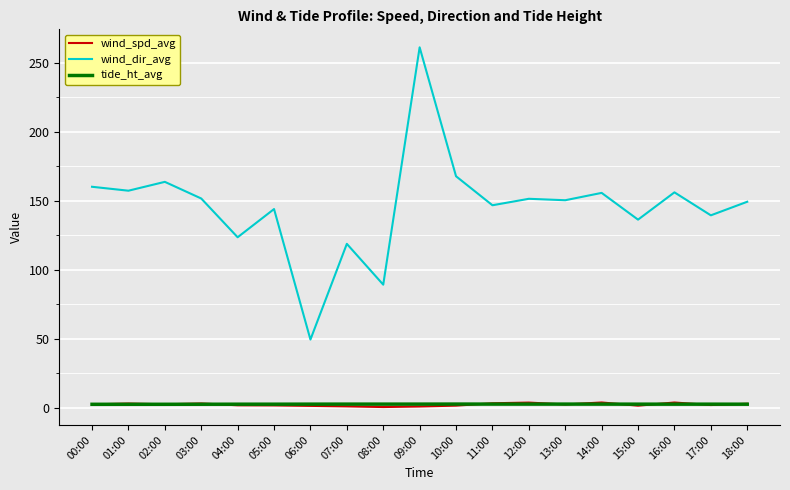

True or false: wind_dir_avg and tide_ht_avg cross at least once.

False